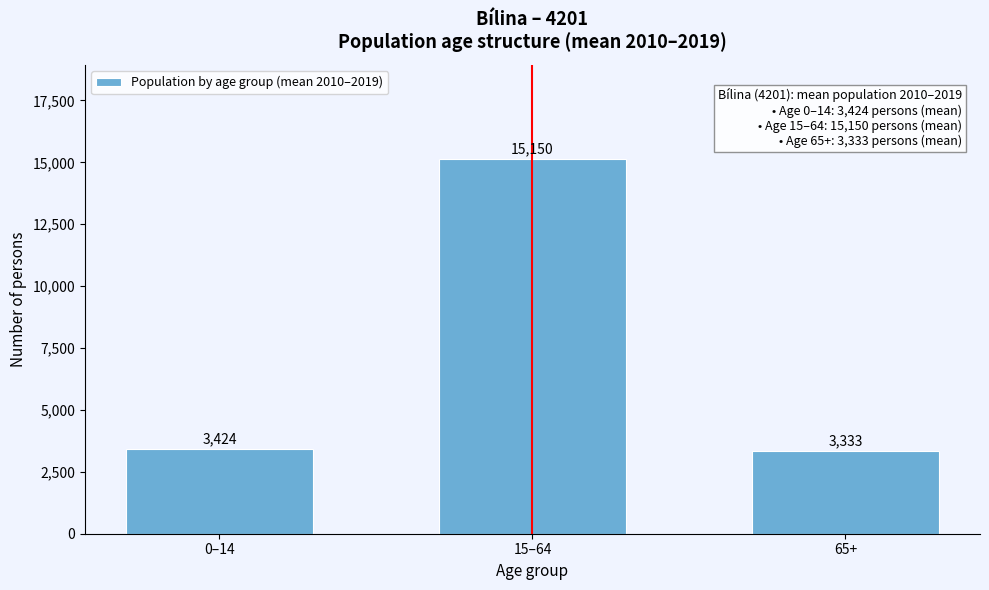

Reading left to right, list all the values displayed in this chart.

0–14=3424	15–64=15150	65+=3333